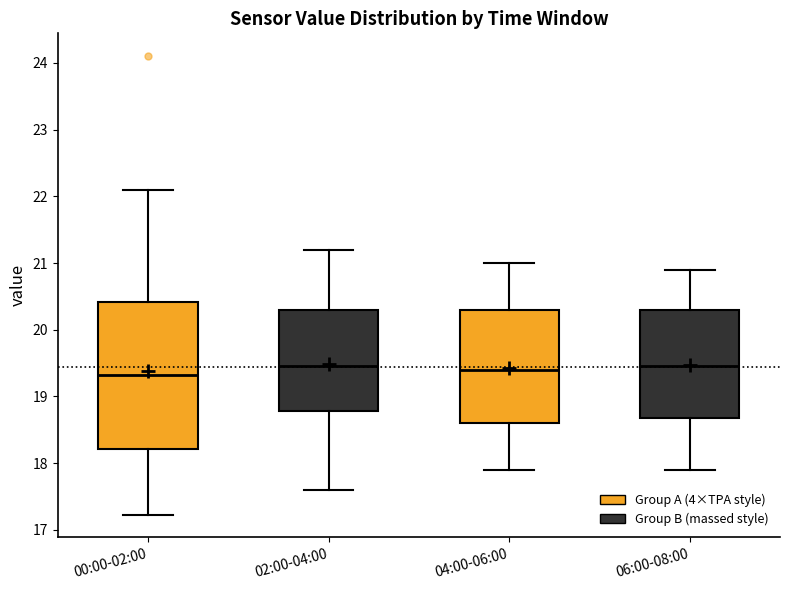

Where is the lower edge of the box for 04:00-06:00 on the y-axis? The values are not printed on the chart, so give them approximately, as read against the axis.

18.6